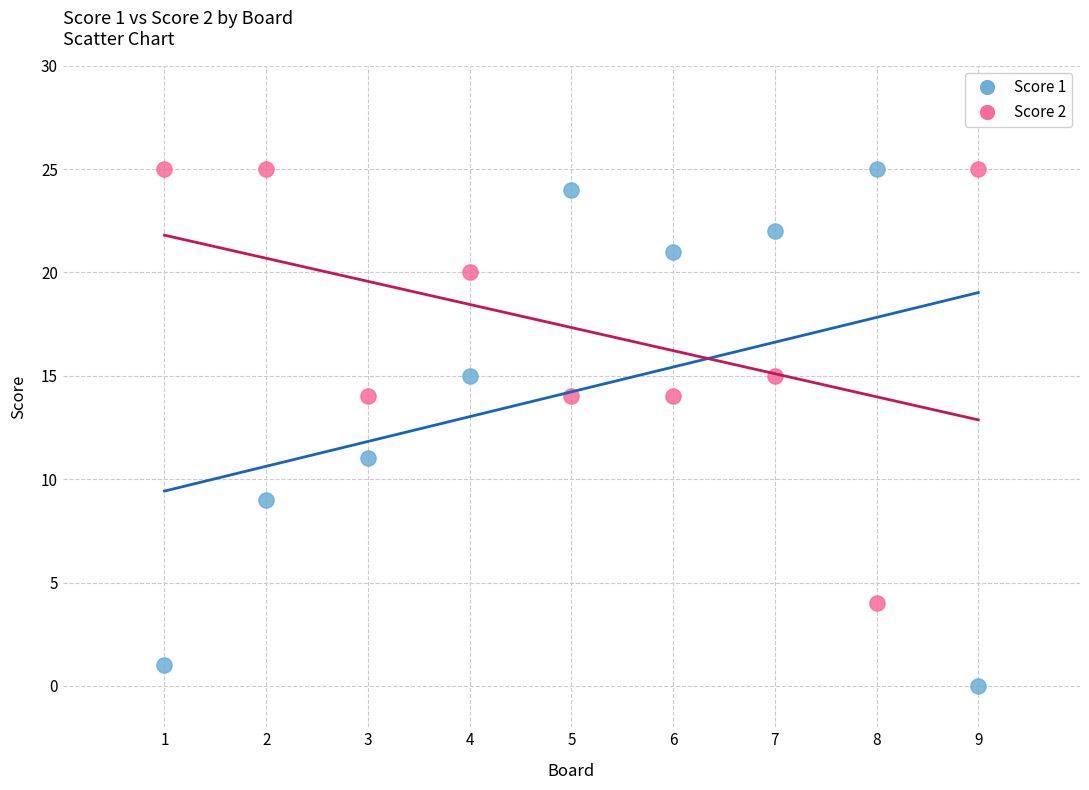

Which series contains the lowest Y value?

Score 1